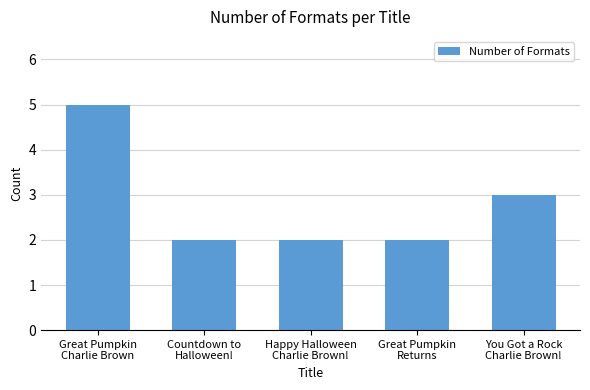

How many categories are shown in the chart?

5